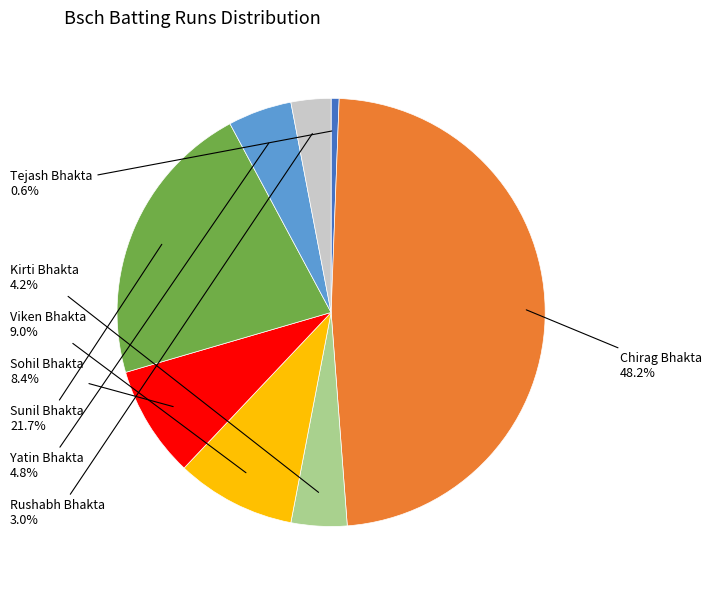

Is there any slice that represents more than half of the pie?

No